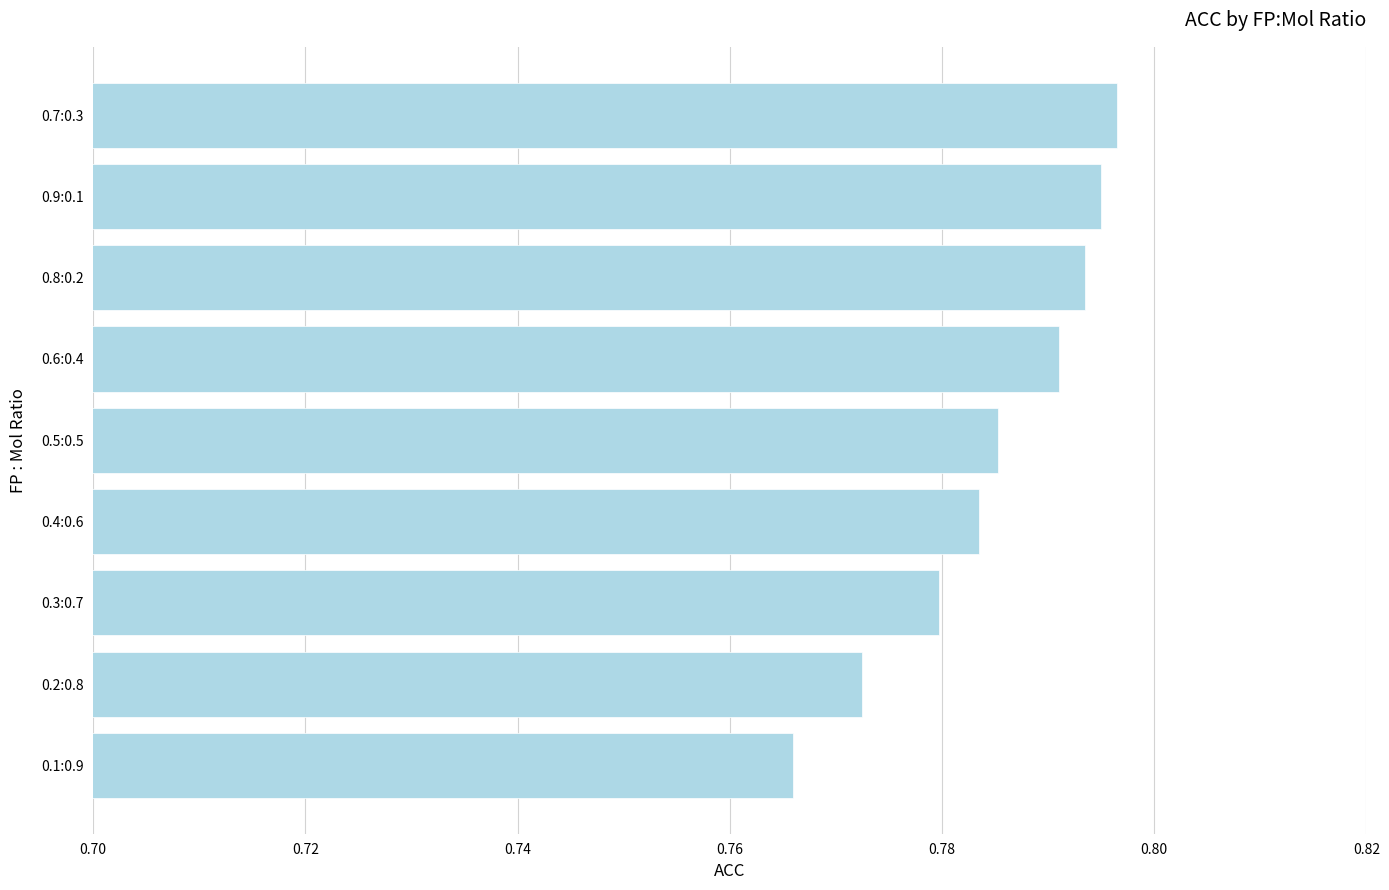

What is the sum of the values at 0.2:0.8 and 0.6:0.4?

1.6